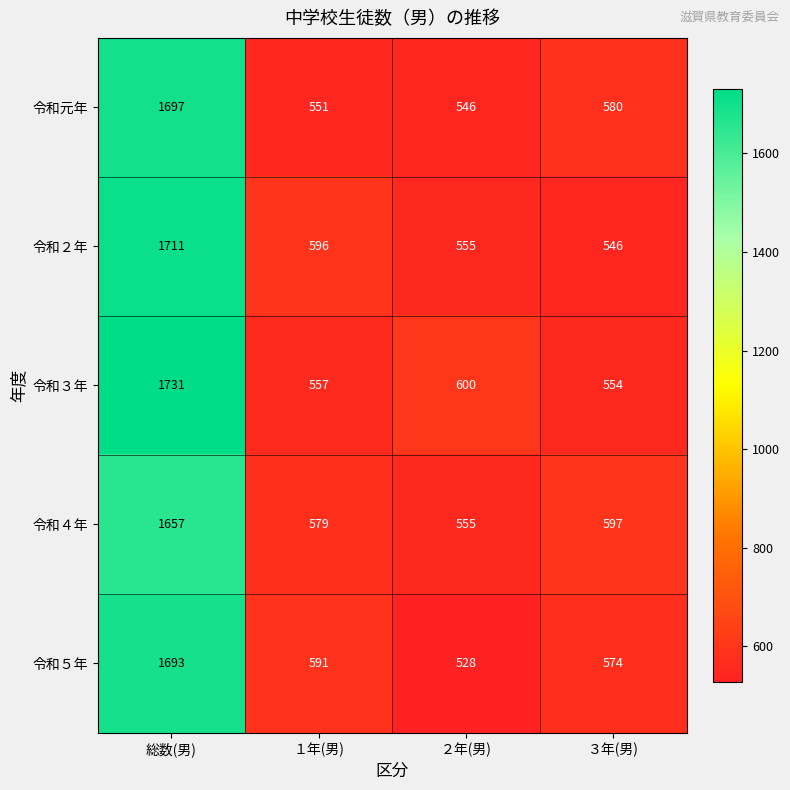

What is the sum of all 令和３年 values?

3442